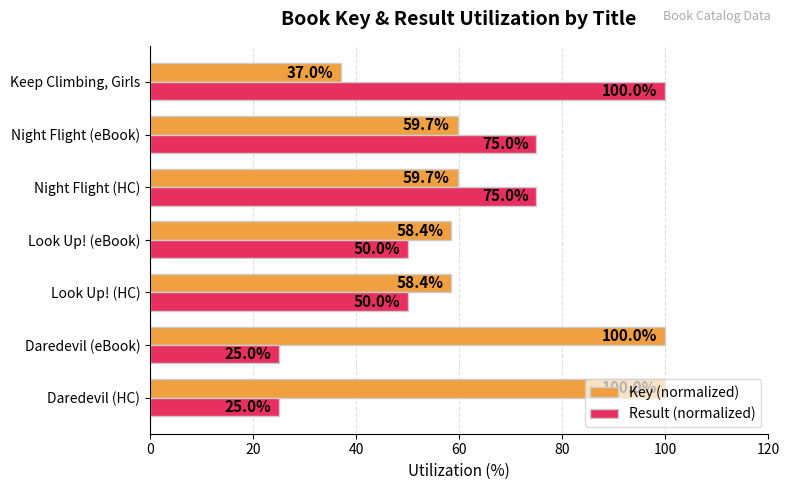

List the series in order of their overall mean, lowest first.

Result (normalized), Key (normalized)